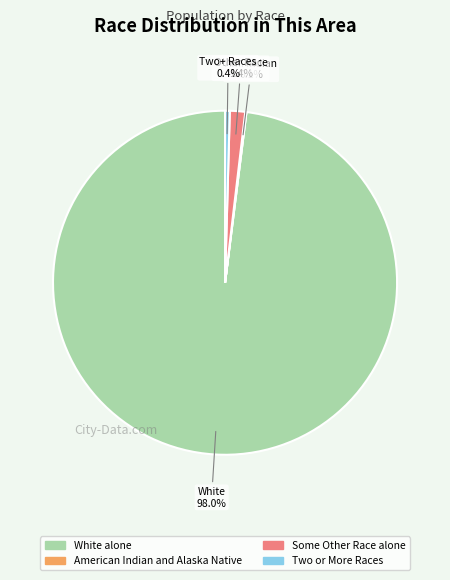

Is there a majority slice in this chart?

Yes